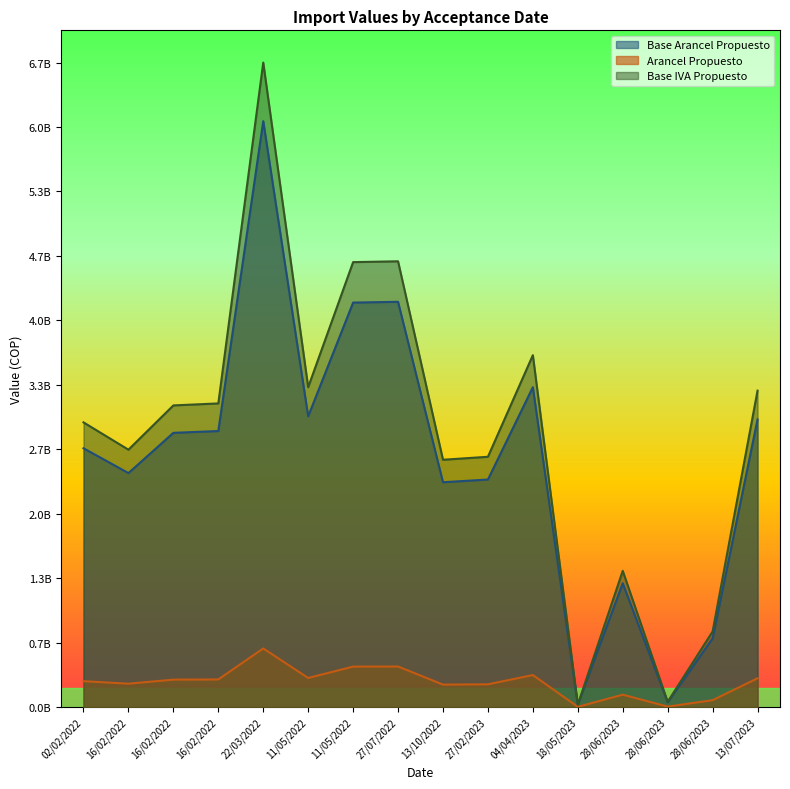

At which category does Base Arancel Propuesto reach its first local valley?

16/02/2022